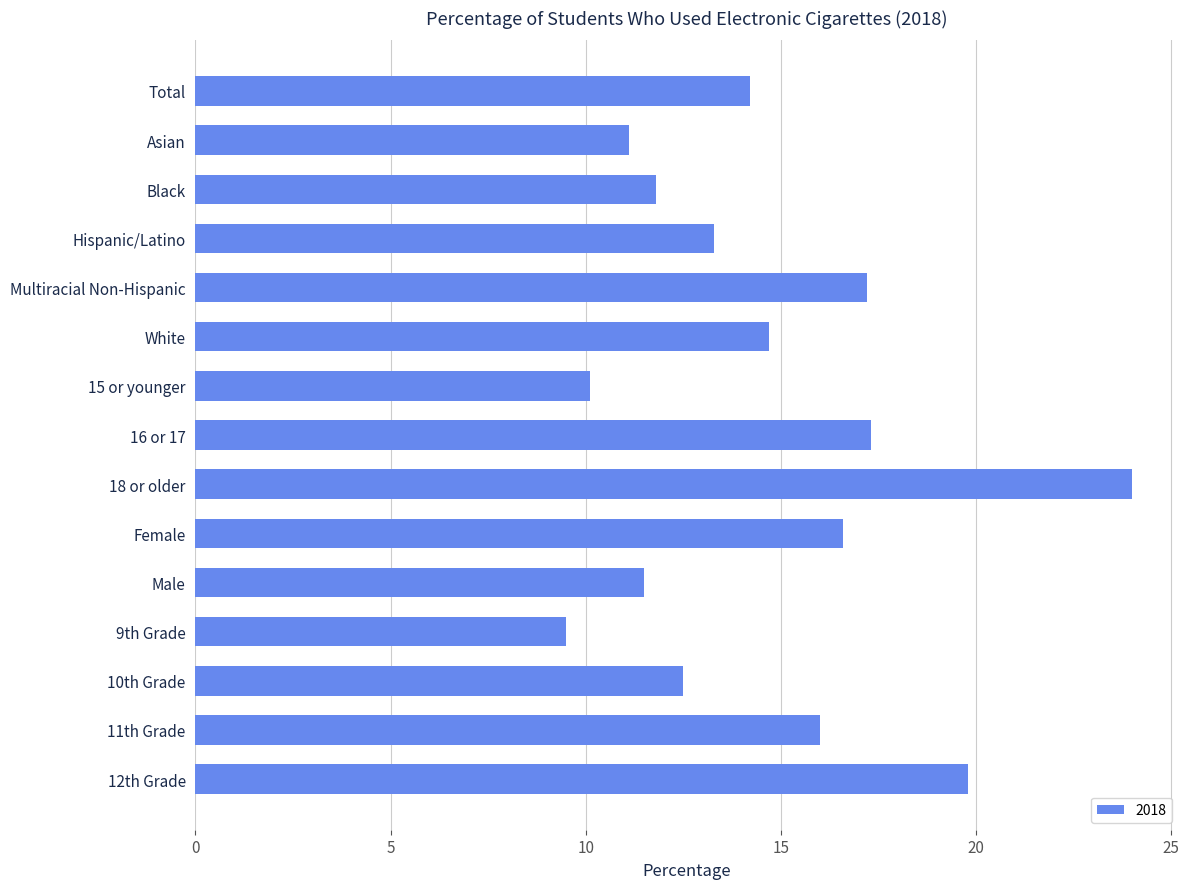

What is the greatest value displayed?

24.0